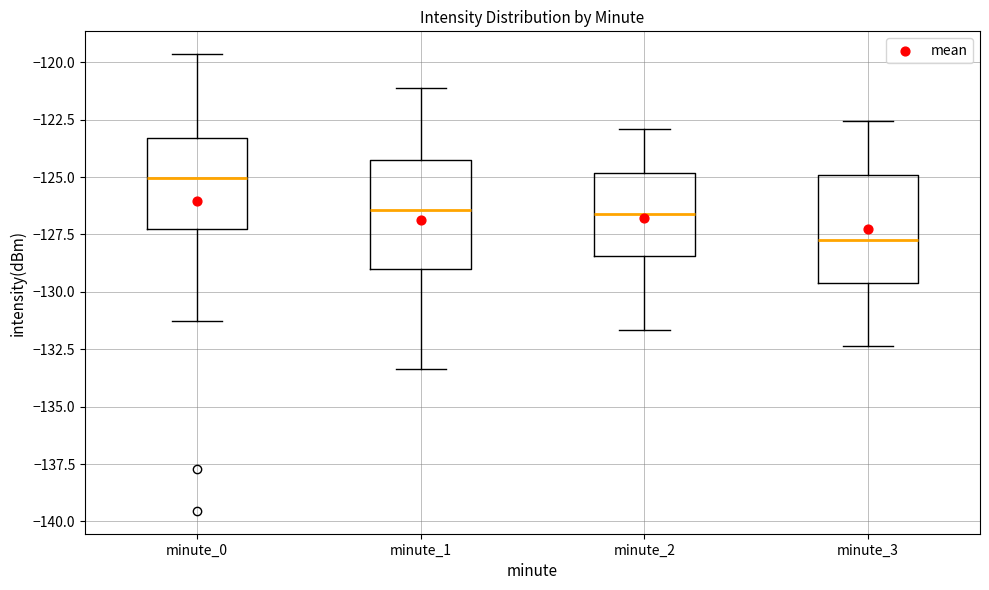

Where is the lower edge of the box for minute_1 on the y-axis? The values are not printed on the chart, so give them approximately, as read against the axis.

-129.0